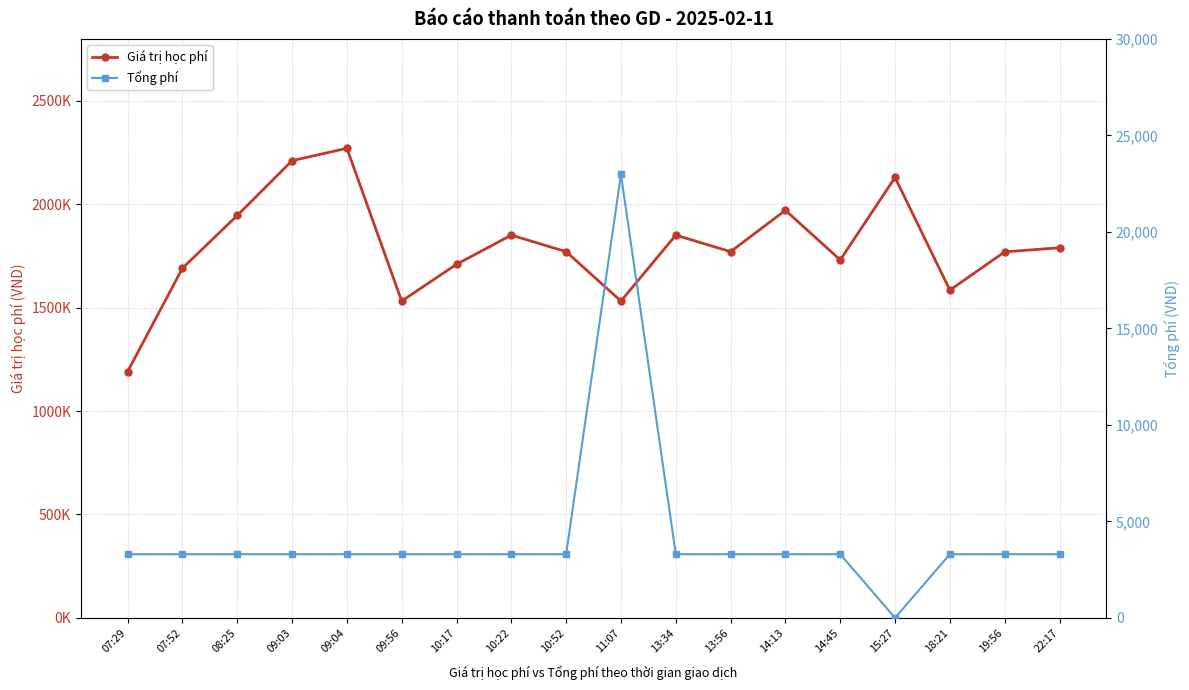

Count the number of data series in this chart.

2